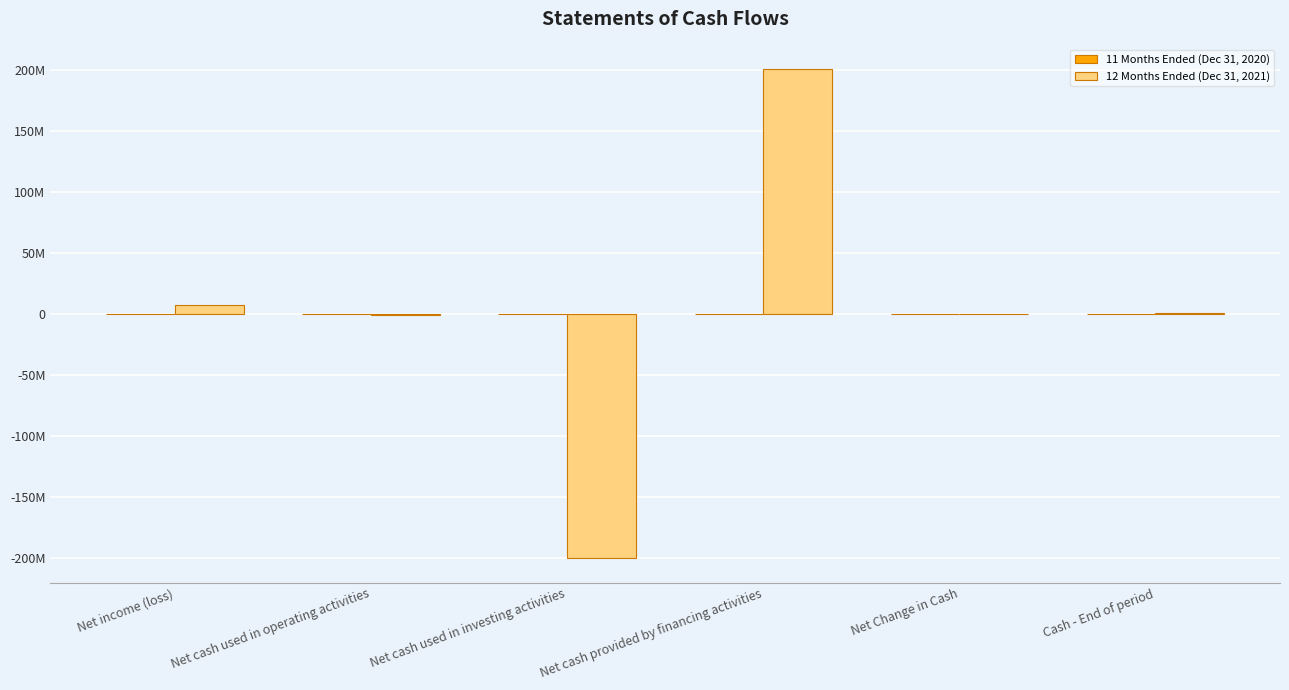

How many values in the 12 Months Ended (Dec 31, 2021) series exceed 621472?

2